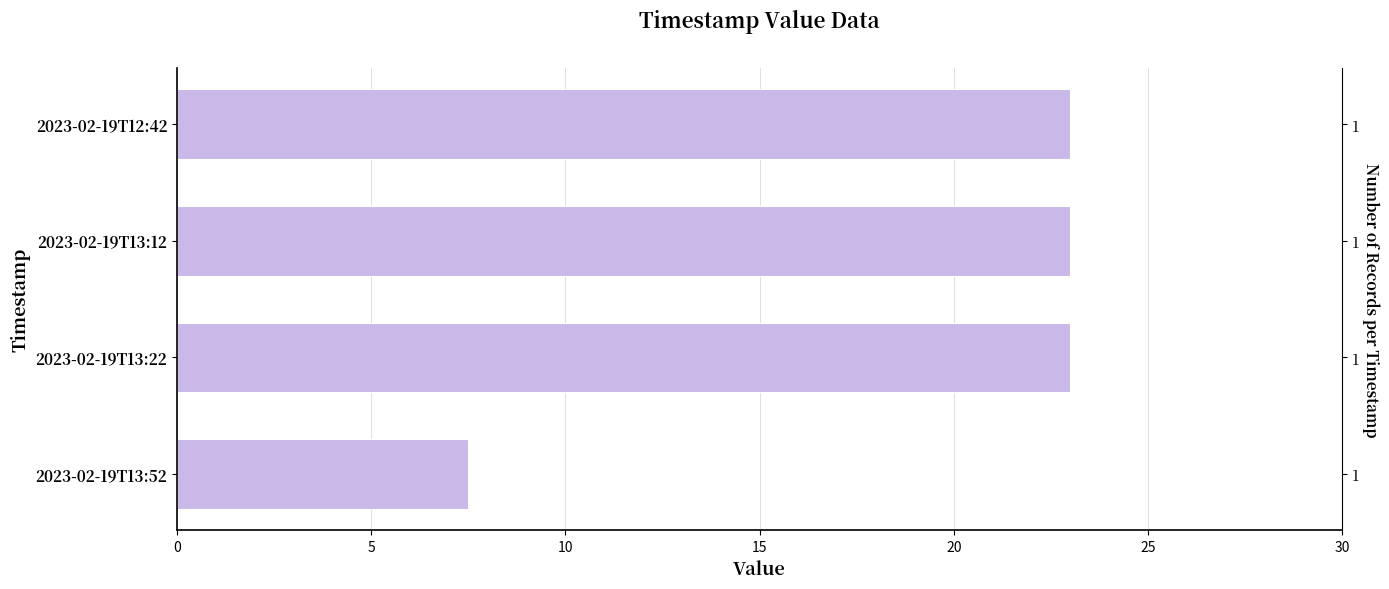

What is the change in value from 2023-02-19T13:12 to 2023-02-19T13:52?

-15.5